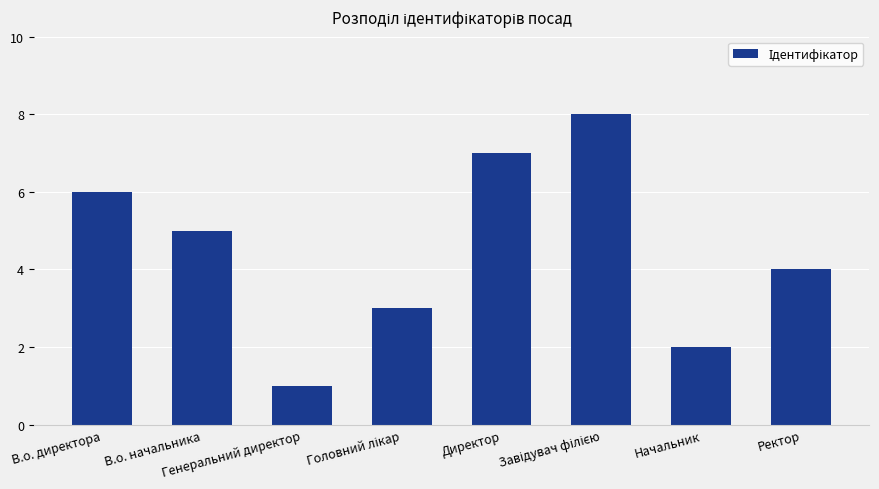

What is the greatest value displayed?

8